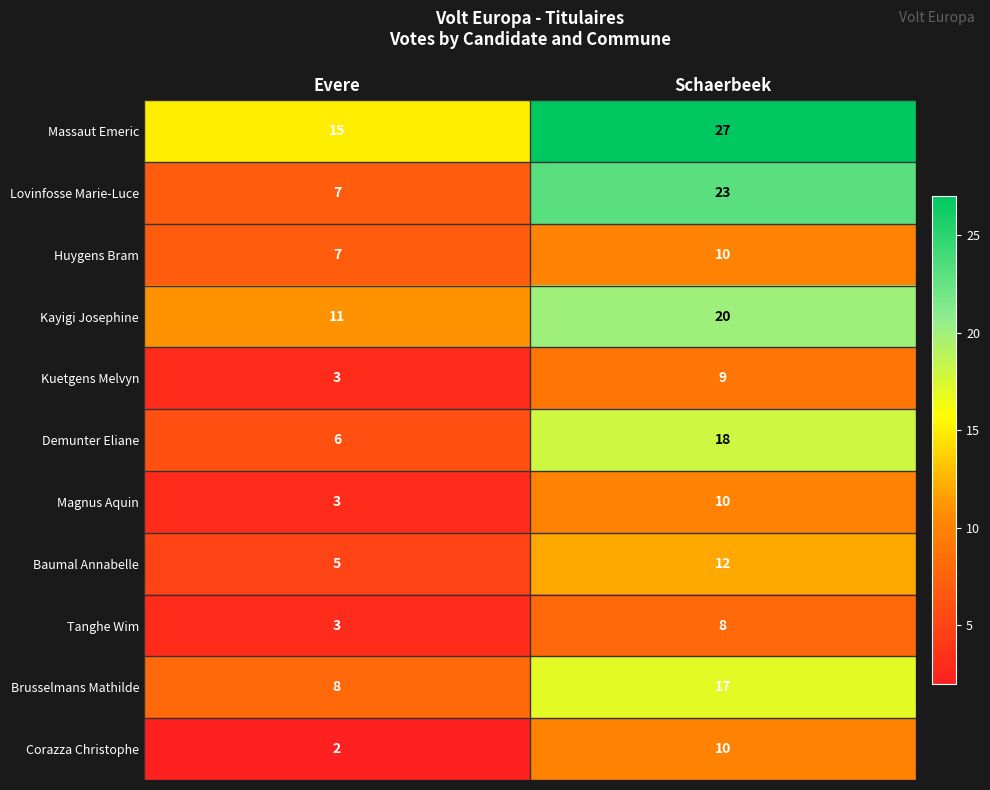

Rank the categories by Baumal Annabelle value from lowest to highest.

Evere, Schaerbeek